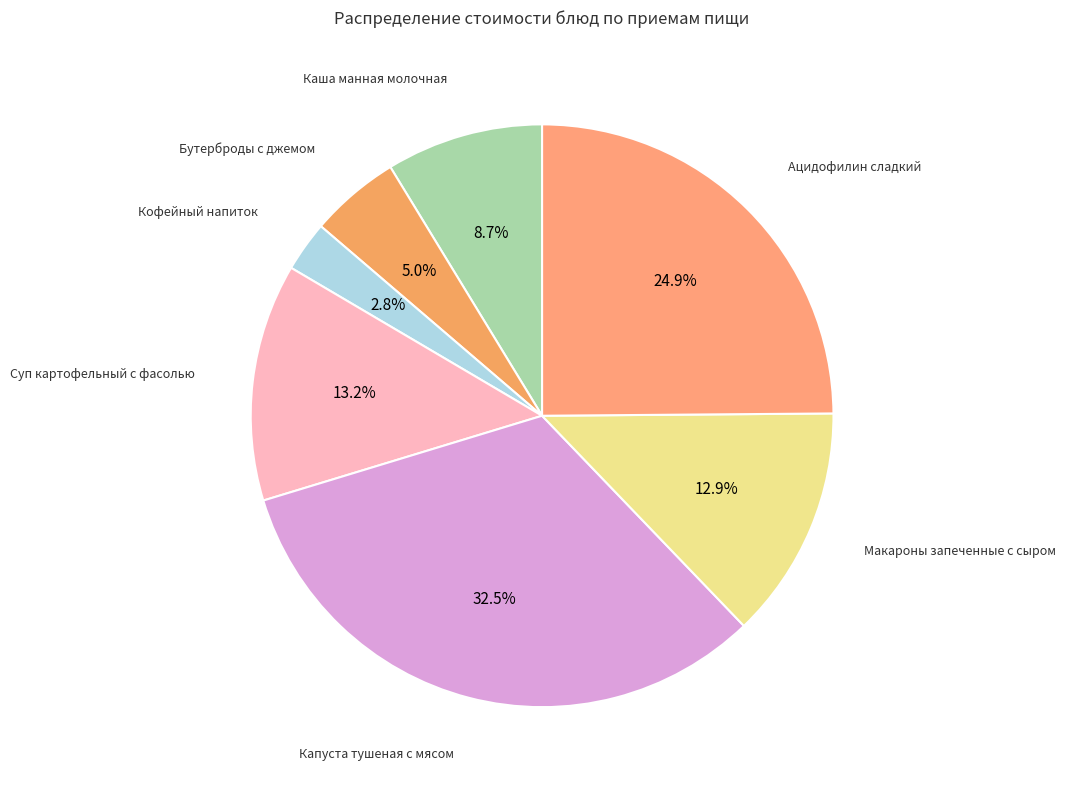

How many slices are in this pie chart?

7